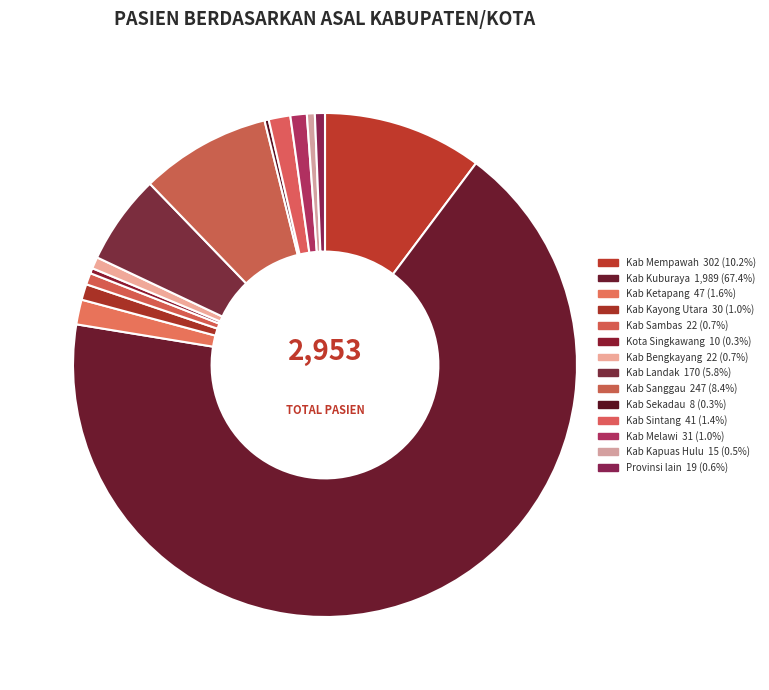

What is the smallest slice in the pie chart?

Kab Sekadau